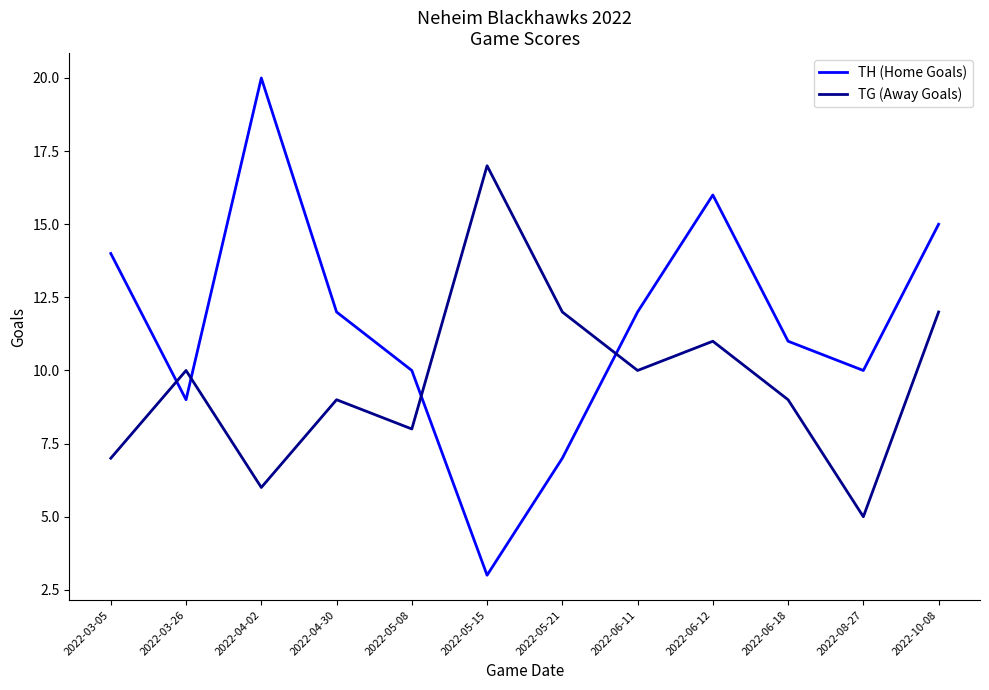

Which series changed the most between 2022-04-30 and 2022-05-08?

TH (Home Goals)